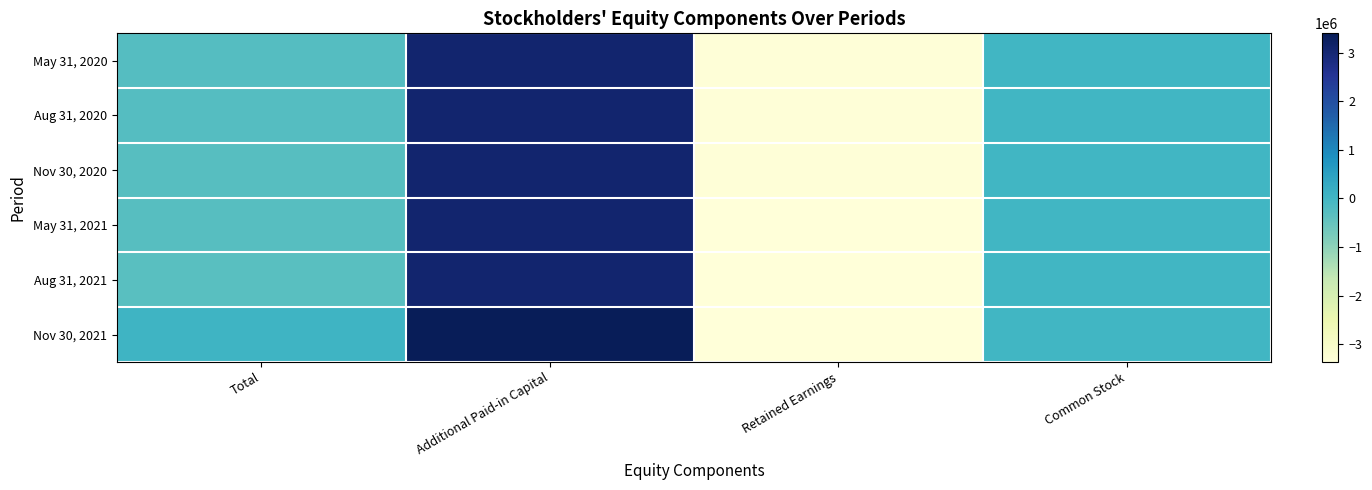

Which series has the widest spread of values?

Nov 30, 2021